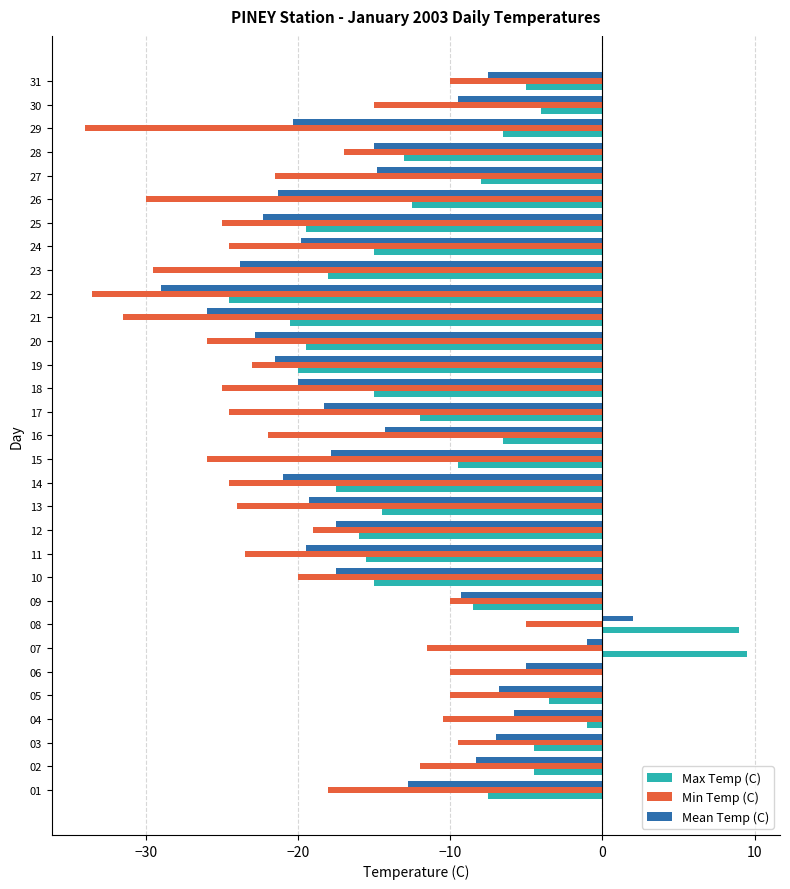

What is the greatest value displayed?

9.5